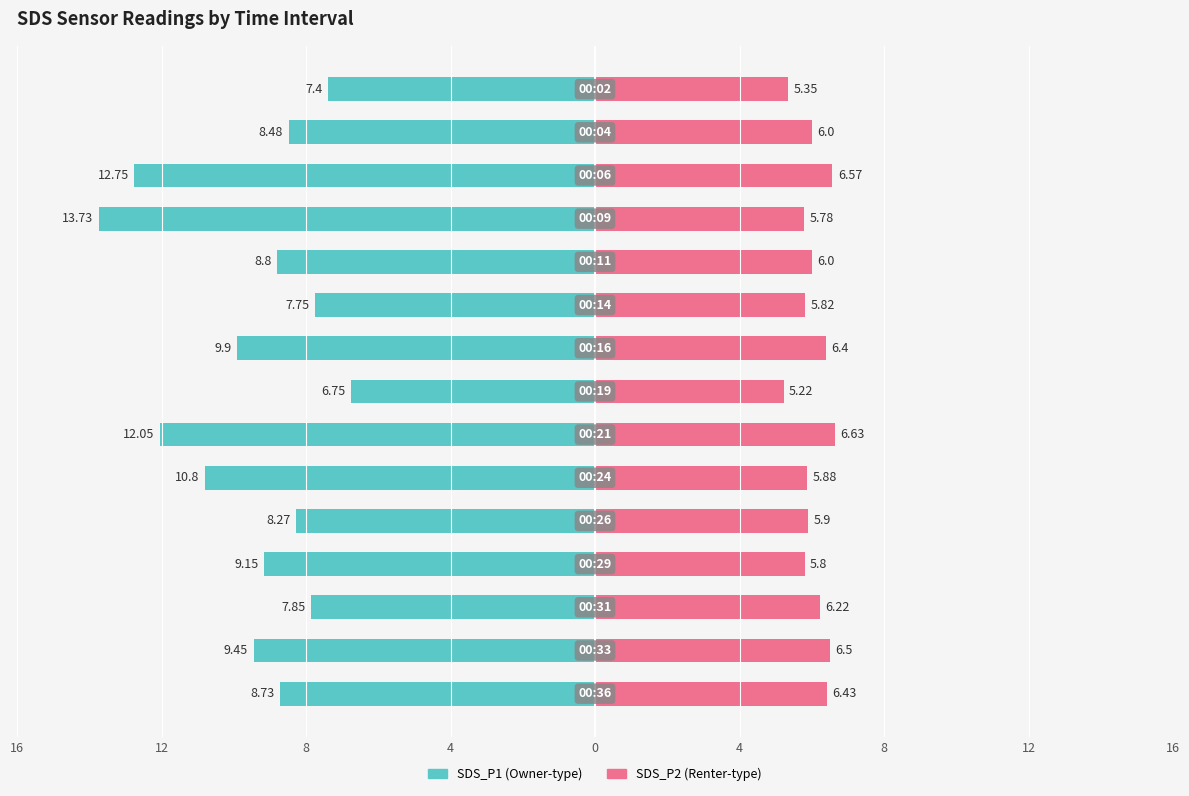

What is the average value of the SDS_P2 series?

6.0